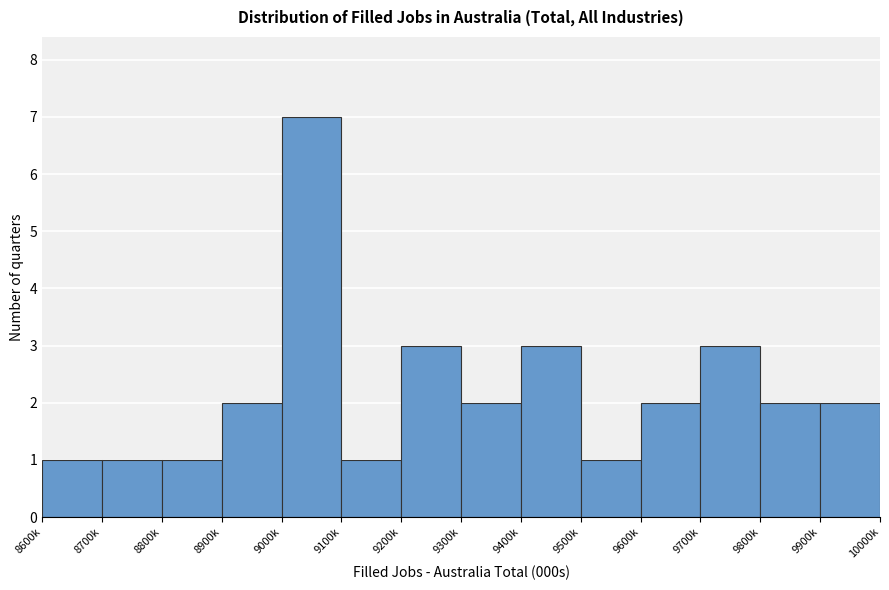

Reading right to left, what are all the values shown in this chart?

9900k=2	9800k=2	9700k=3	9600k=2	9500k=1	9400k=3	9300k=2	9200k=3	9100k=1	9000k=7	8900k=2	8800k=1	8700k=1	8600k=1